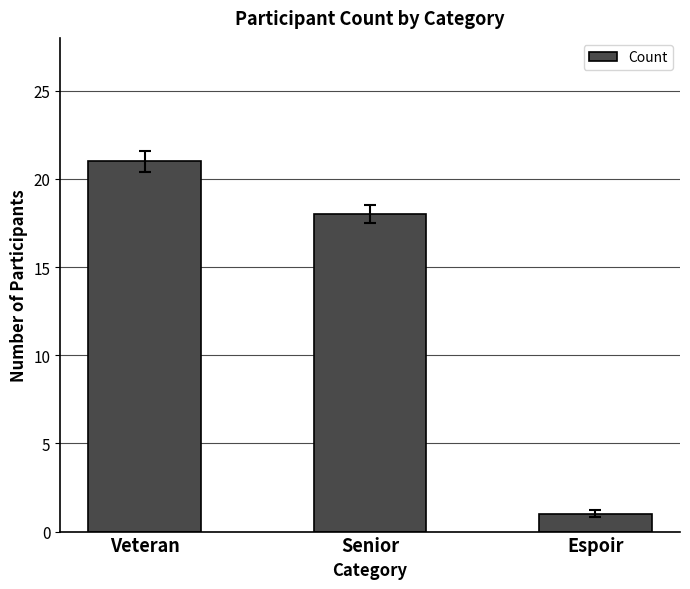

Which has a higher value, Senior or Espoir?

Senior